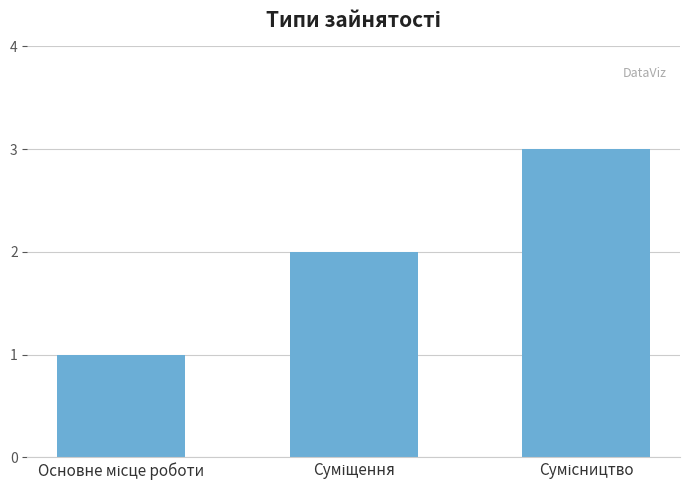

What is the sum of all values?

6